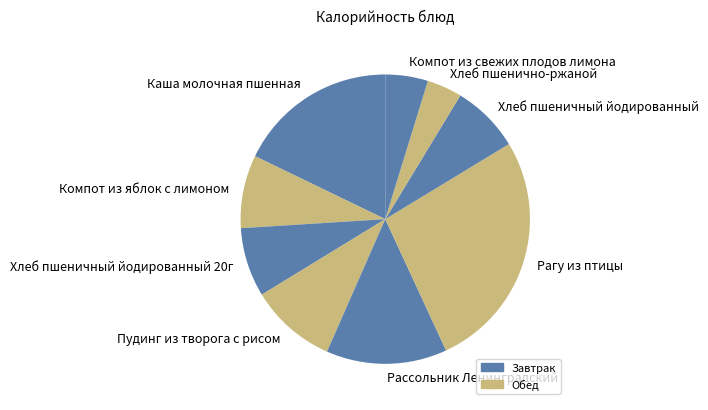

What is the ratio of the value at Компот из свежих плодов лимона to the value at Хлеб пшеничный йодированный?

0.6